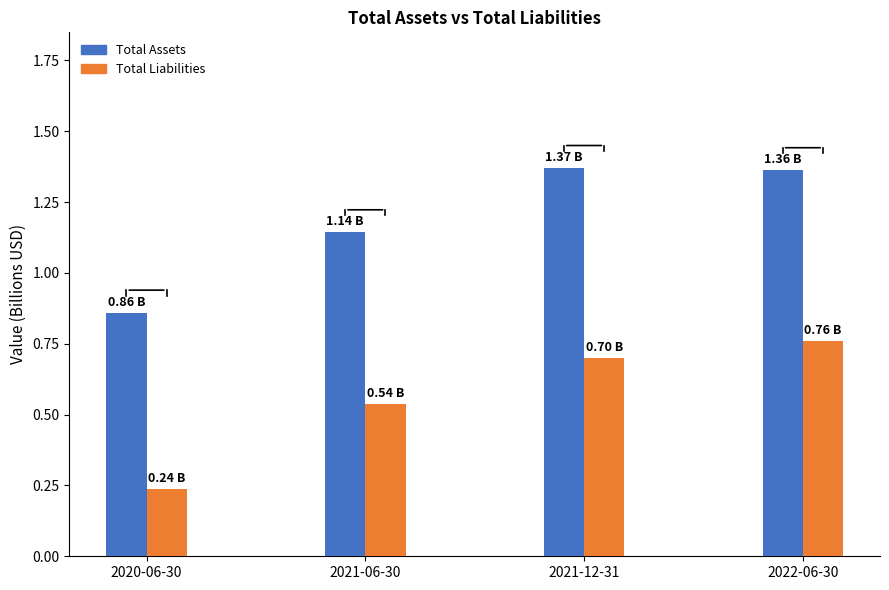

What is the sum of the Total Liabilities values at 2022-06-30 and 2020-06-30?

1.0